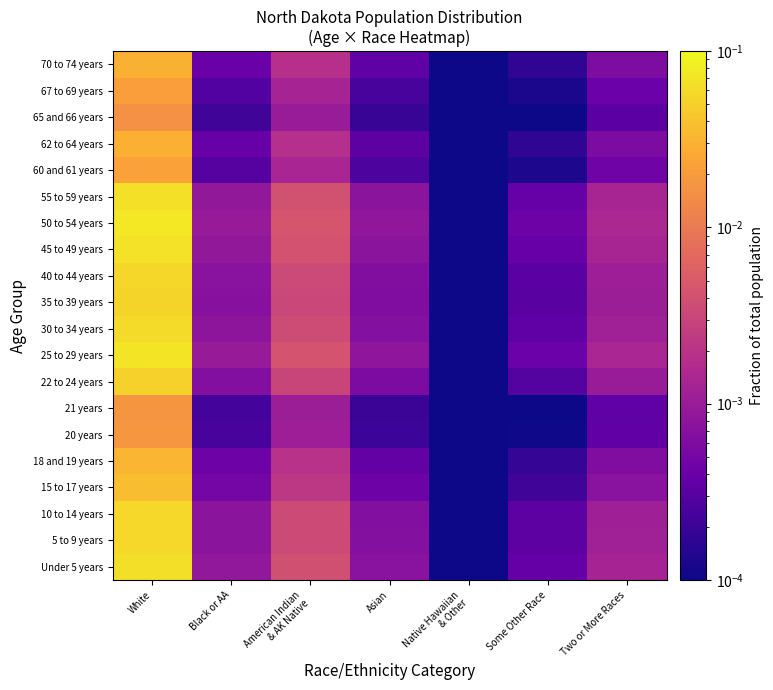

What is the greatest value displayed?

0.1